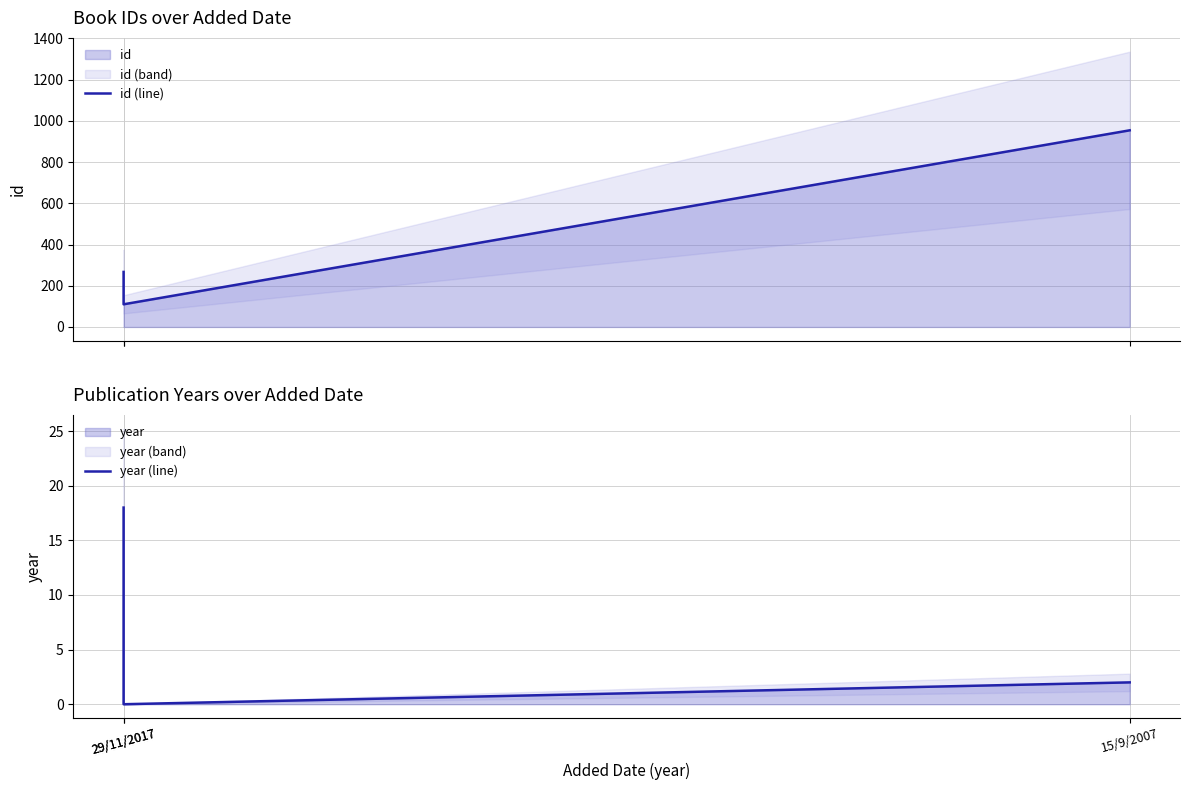

What is the total value across all series at 15/9/2007?

956